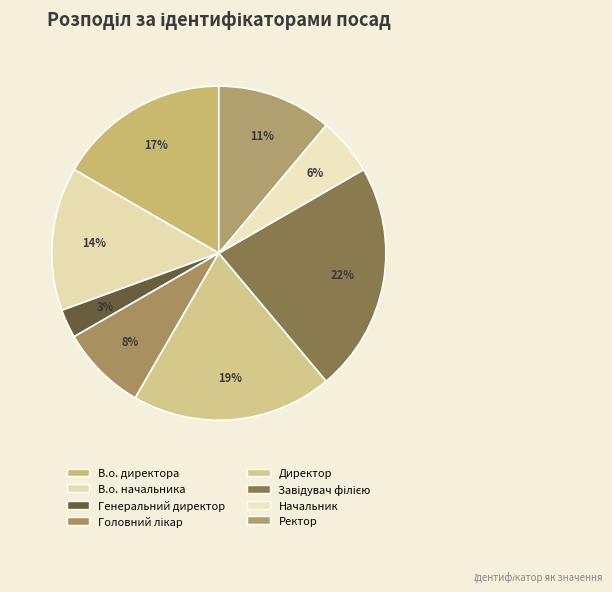

What portion of the pie excludes Директор?

80.6%